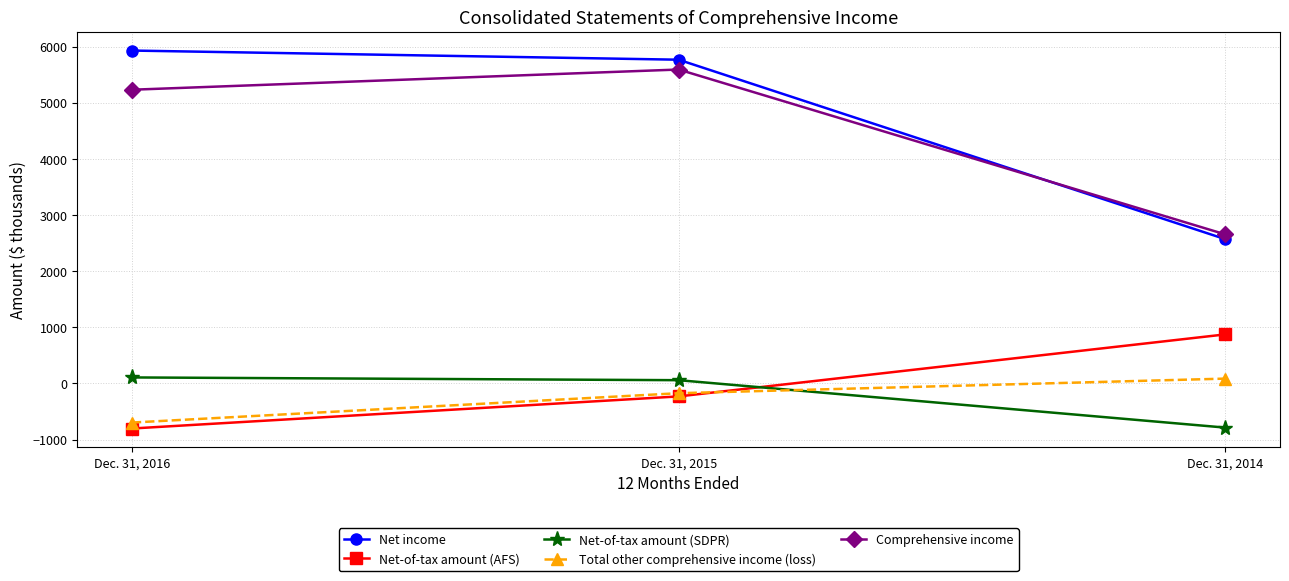

Where does the Total other comprehensive income (loss) series first go above -175?

Dec. 31, 2014